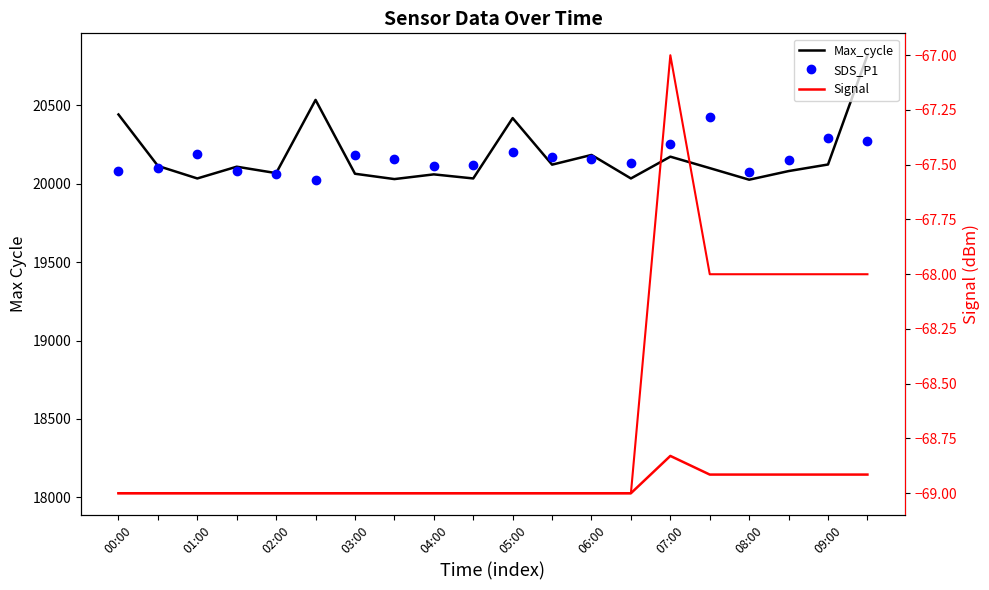

Which series reaches the minimum Y coordinate?

Signal